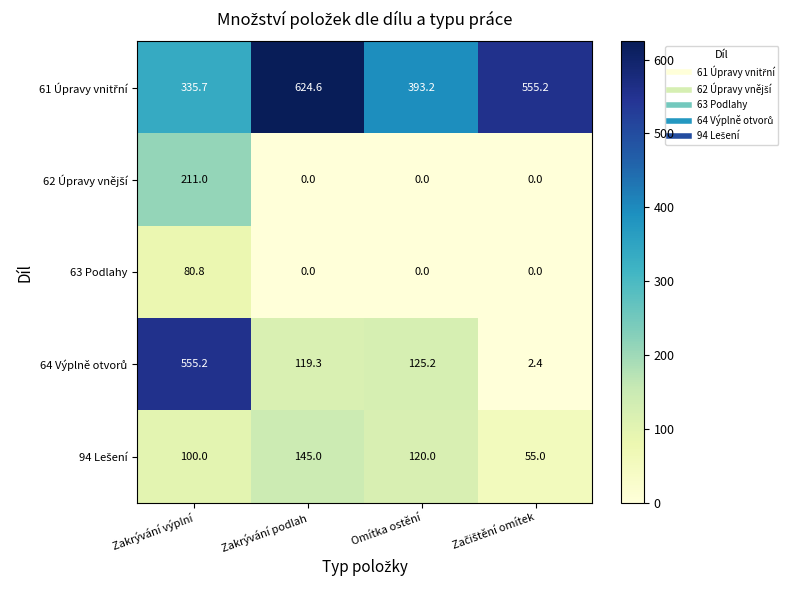

What is the spread (max minus min) of values at Zakrývání výplní?

474.4